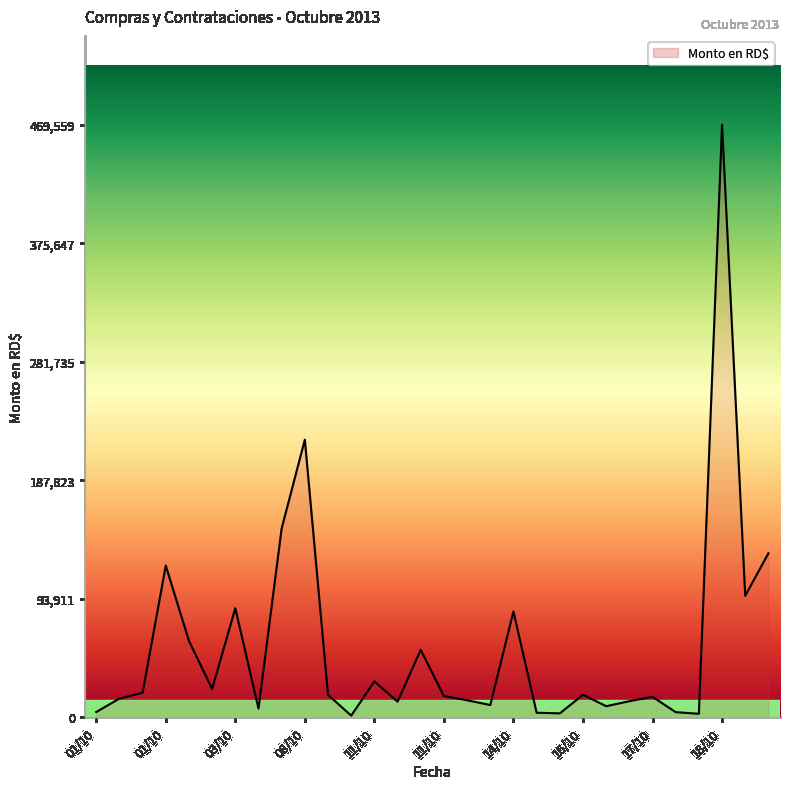

What is the greatest value displayed?

469559.9